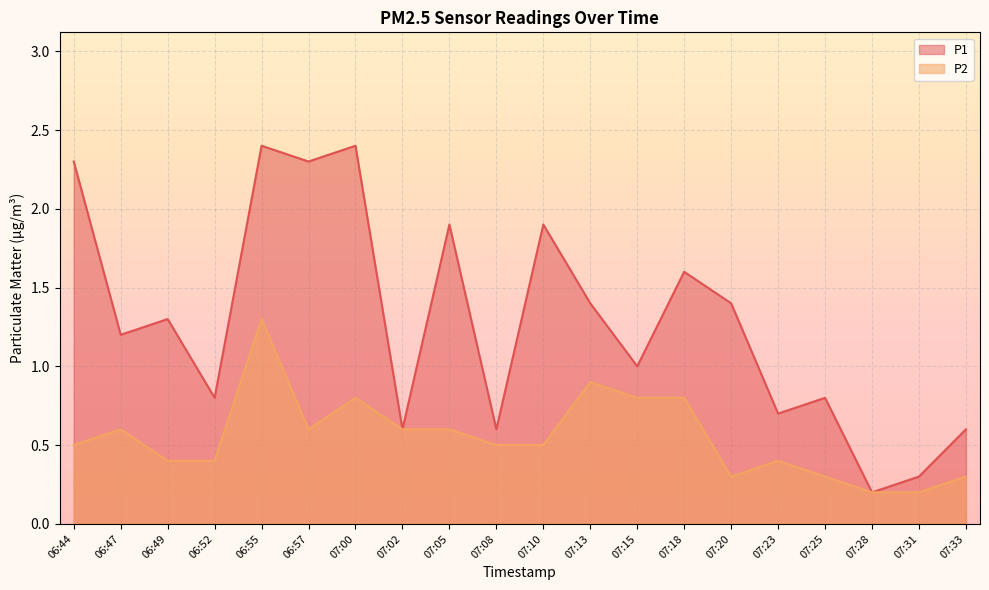

What is the difference between the highest and lowest values at 06:52?

0.4